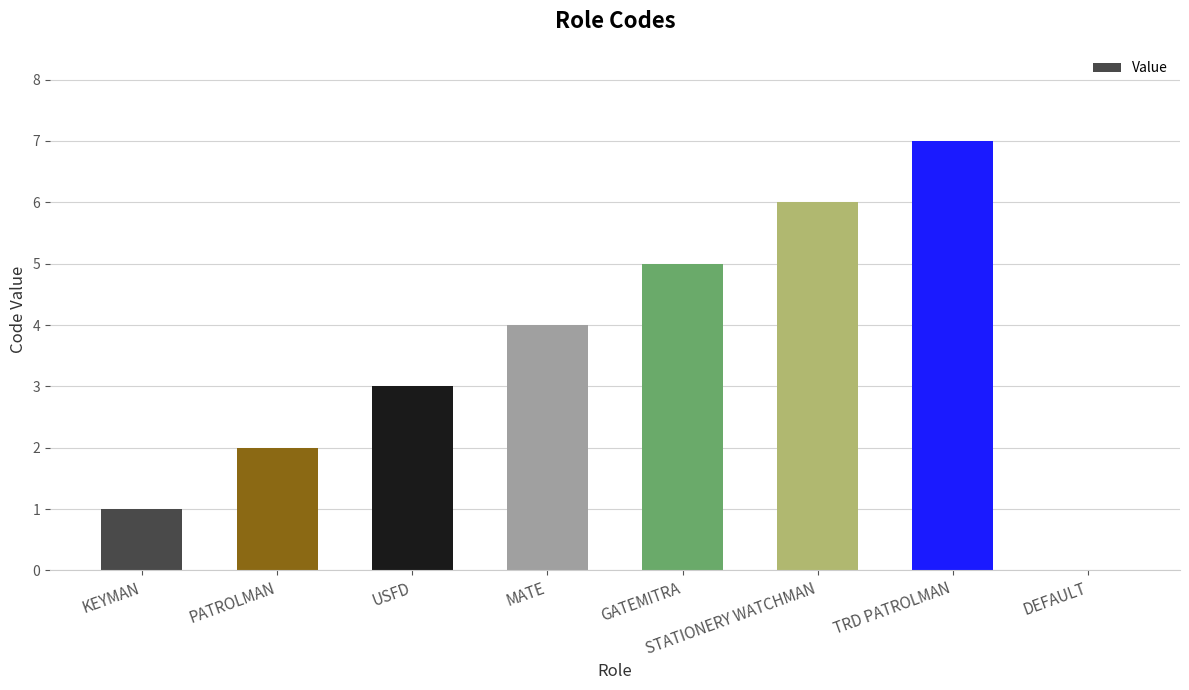

What is the sum of all values?

28